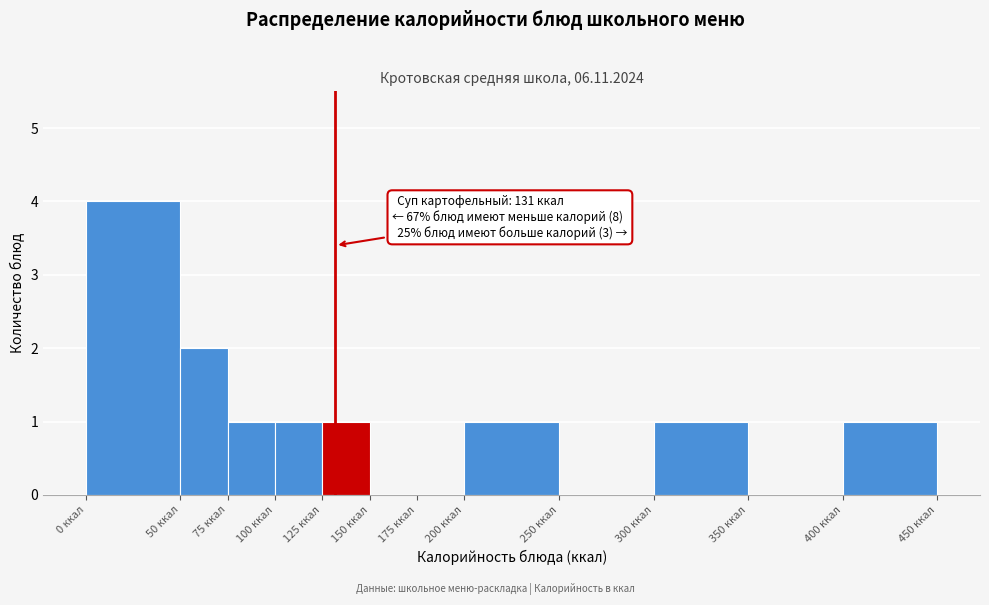

Which range on the x-axis has the tallest bar?

0 to 50